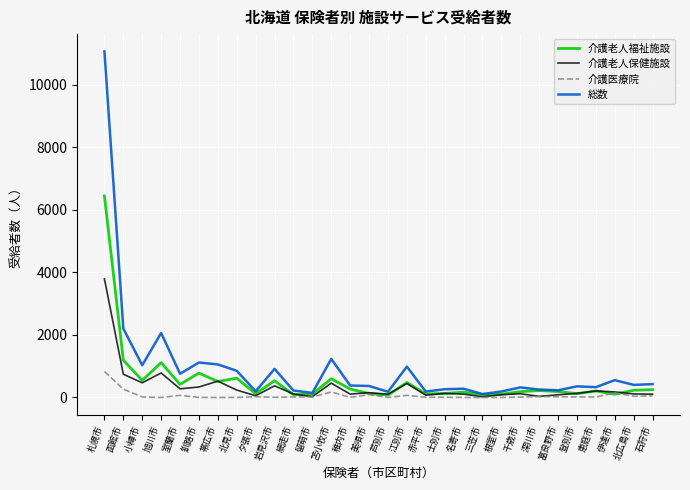

What is the total value across all series at 帯広市?

2091